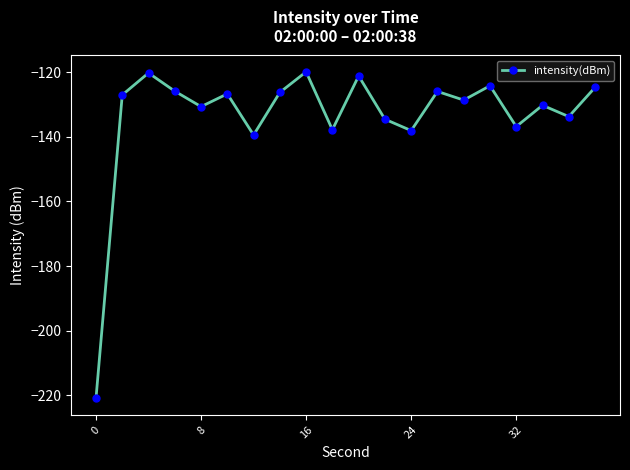

What is the average value?

-133.7